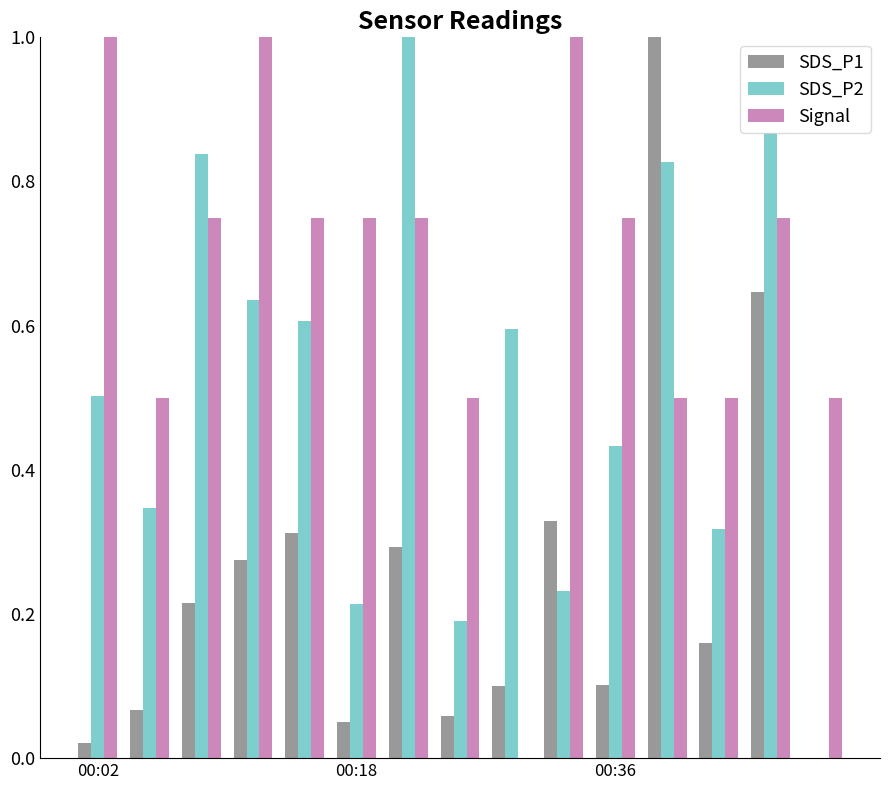

What is the maximum value for SDS_P1?

1.0